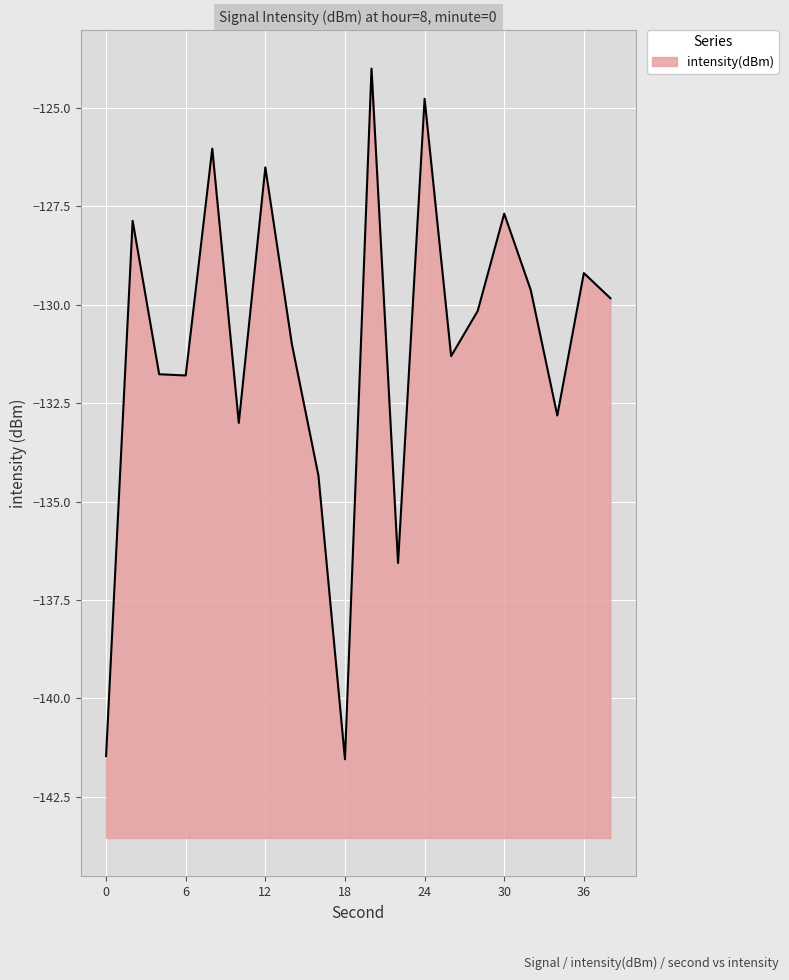

What is the difference between the values at 30 and 0?

13.8